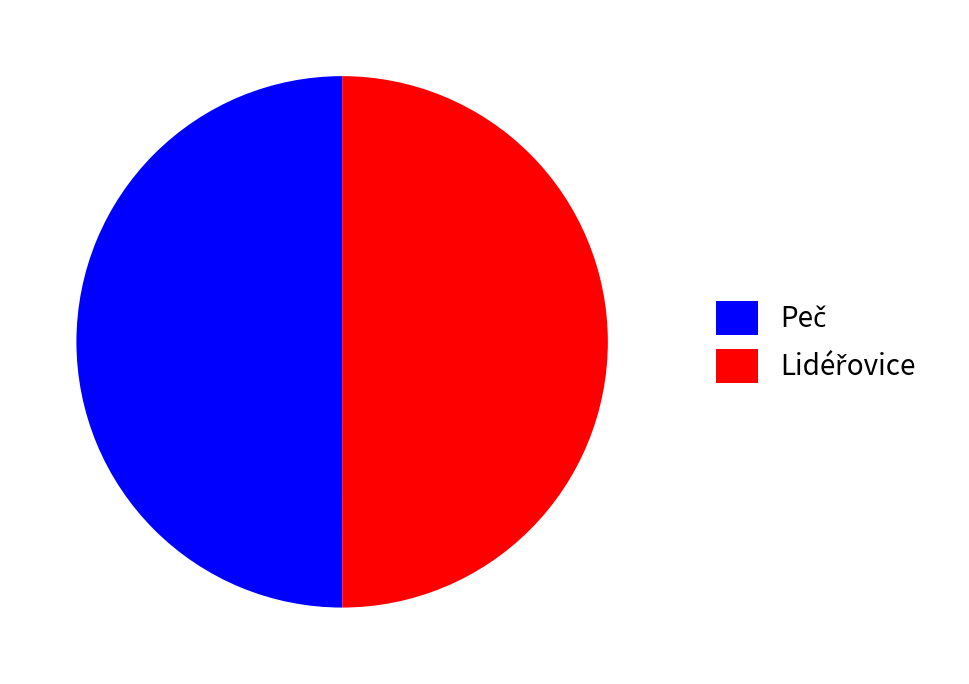

What is the total percentage of Lidéřovice and Peč?

100.0%